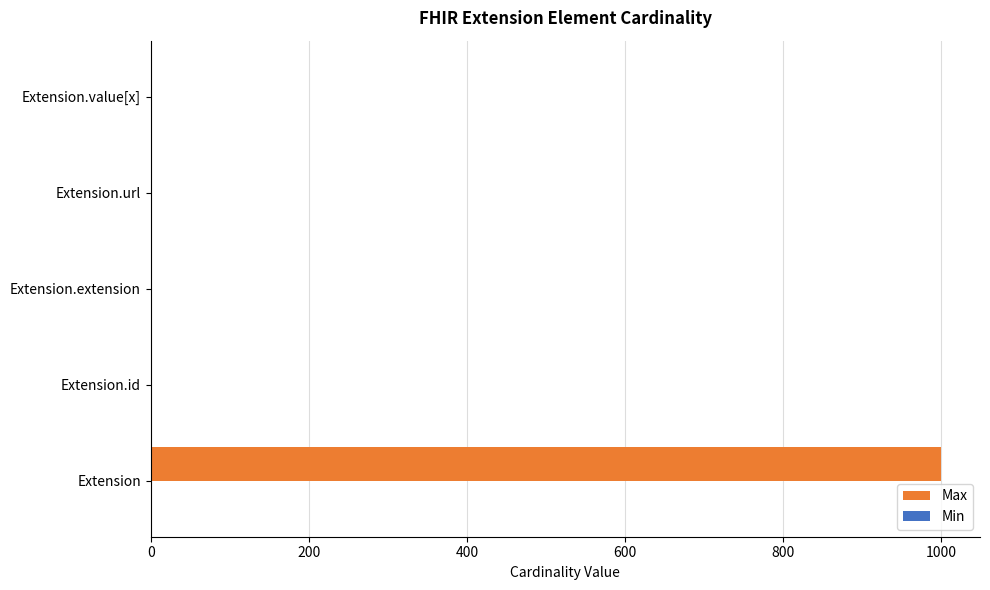

At which category is the sum across all series the highest?

Extension